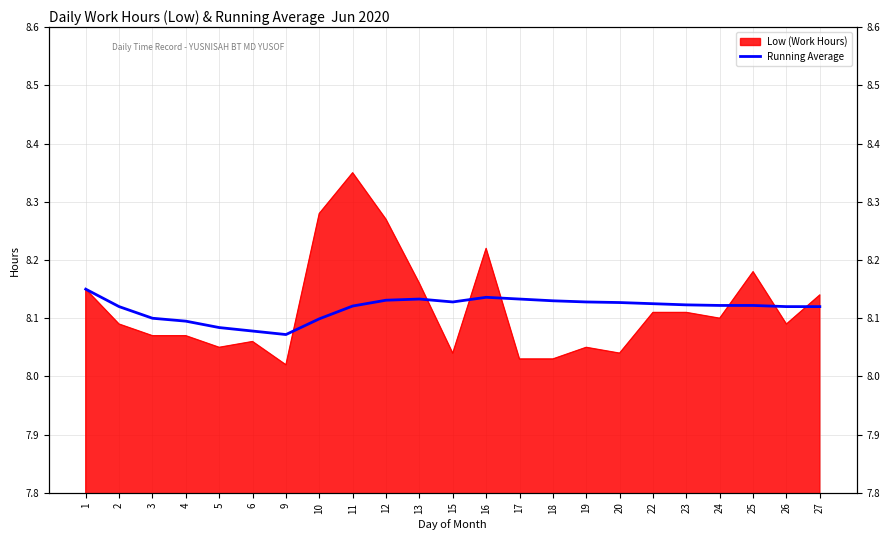

Reading left to right, what are all the values shown in this chart?

1=8.2	2=8.1	3=8.1	4=8.1	5=8.1	6=8.1	9=8.1	10=8.1	11=8.1	12=8.1	13=8.1	15=8.1	16=8.1	17=8.1	18=8.1	19=8.1	20=8.1	22=8.1	23=8.1	24=8.1	25=8.1	26=8.1	27=8.1